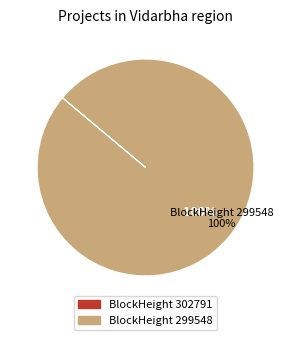

To the nearest percent, what is the difference between the largest and smallest slice percentages?

100%